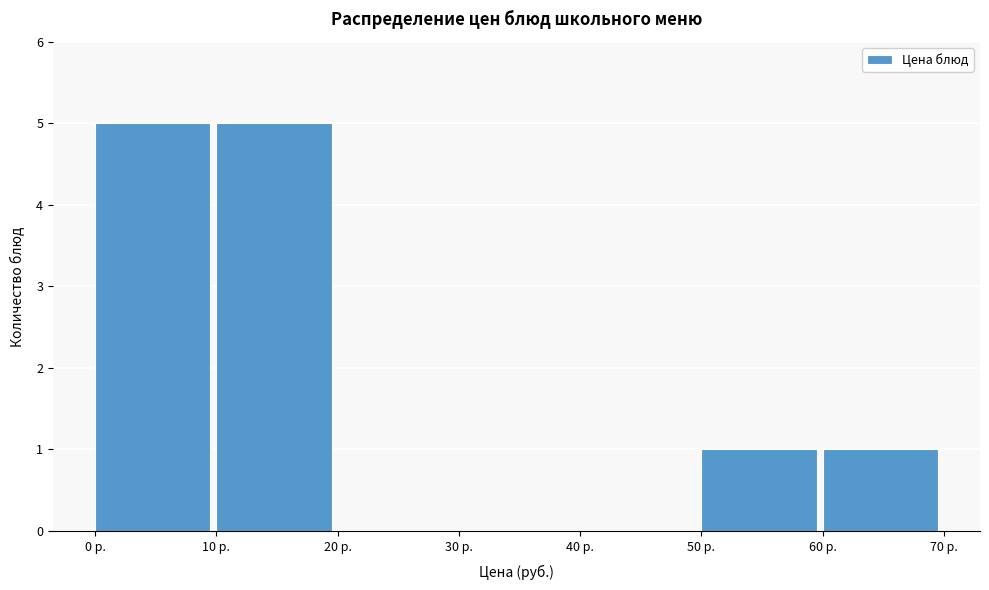

What is the height of the bar covering 10 to 20 on the x-axis? The values are not printed on the chart, so give them approximately, as read against the axis.

5